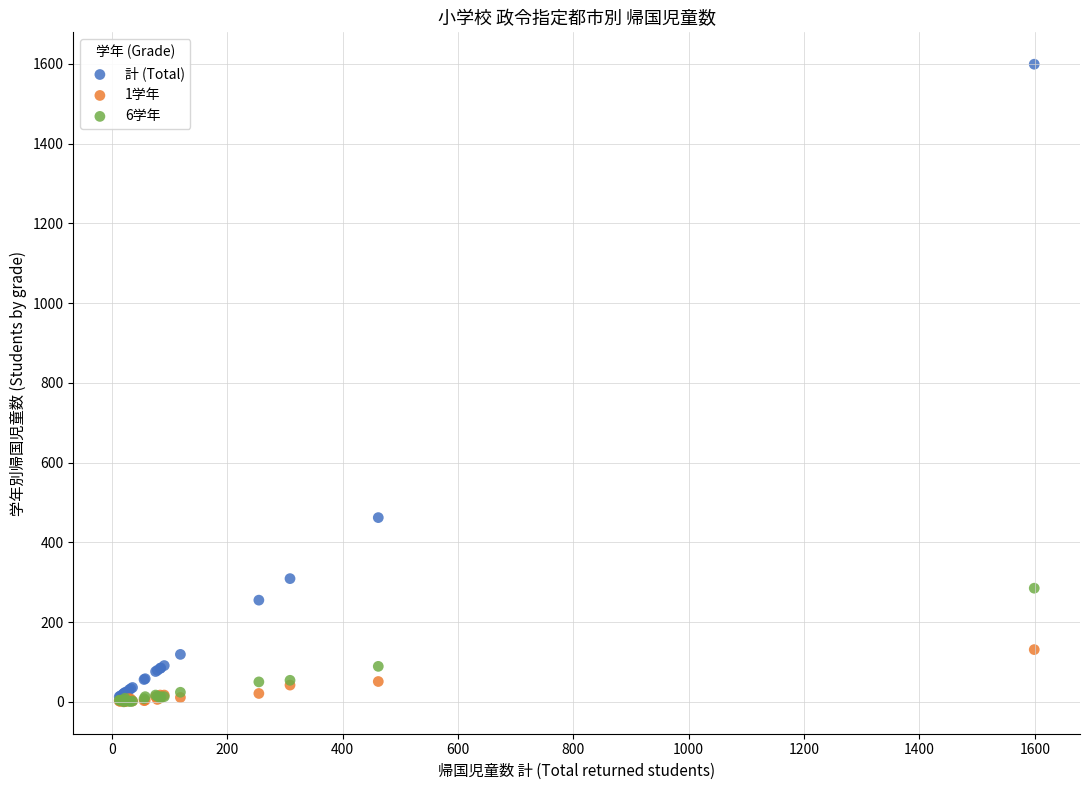

Across all series, what Y value is closest to 799?

462